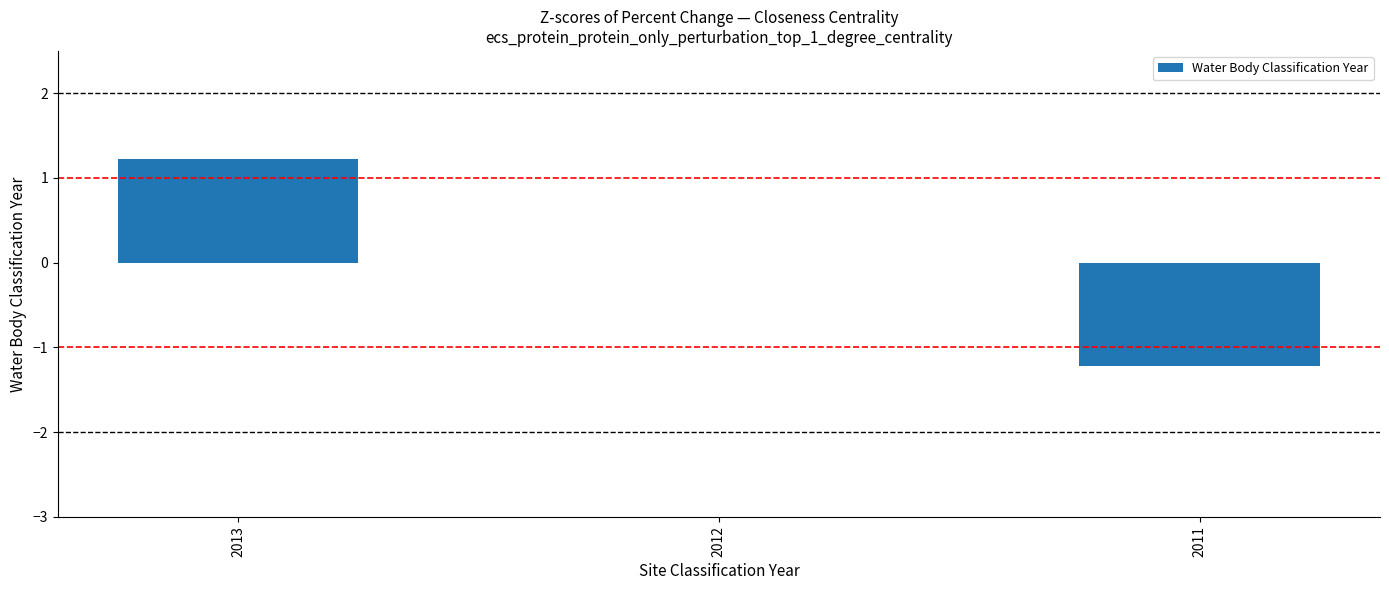

How many distinct data groups are displayed?

1